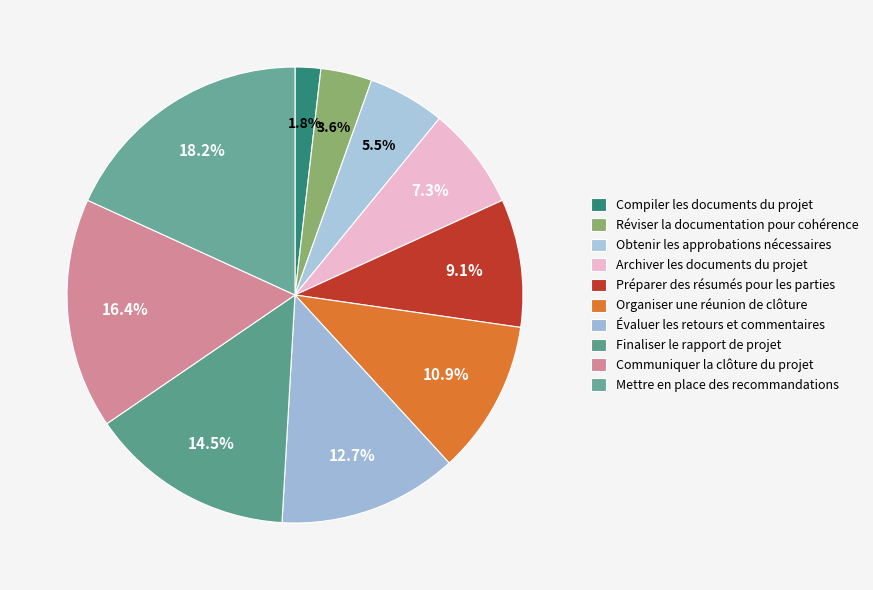

Count the number of slices in the pie.

10